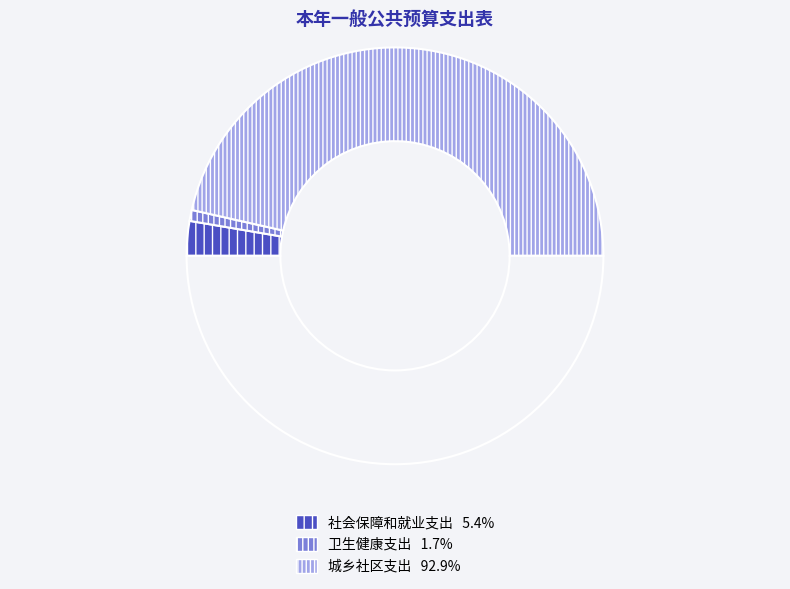

How many segments does this pie chart have?

4